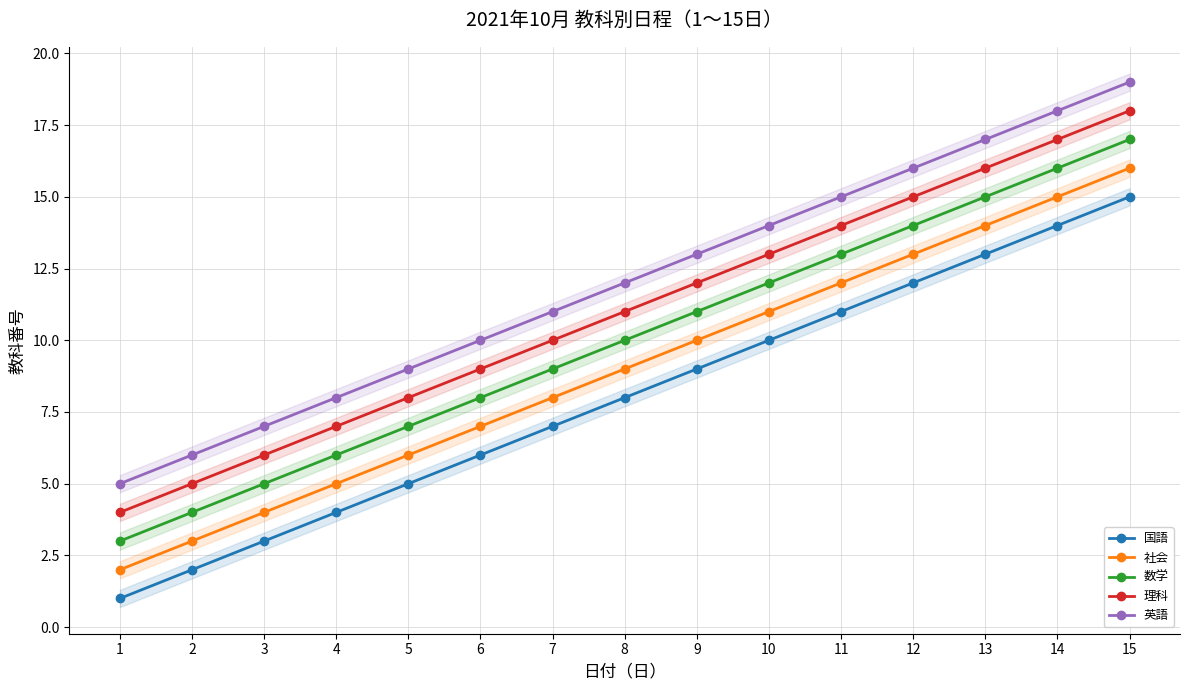

Rank the series by their maximum value, from lowest to highest.

国語, 社会, 数学, 理科, 英語